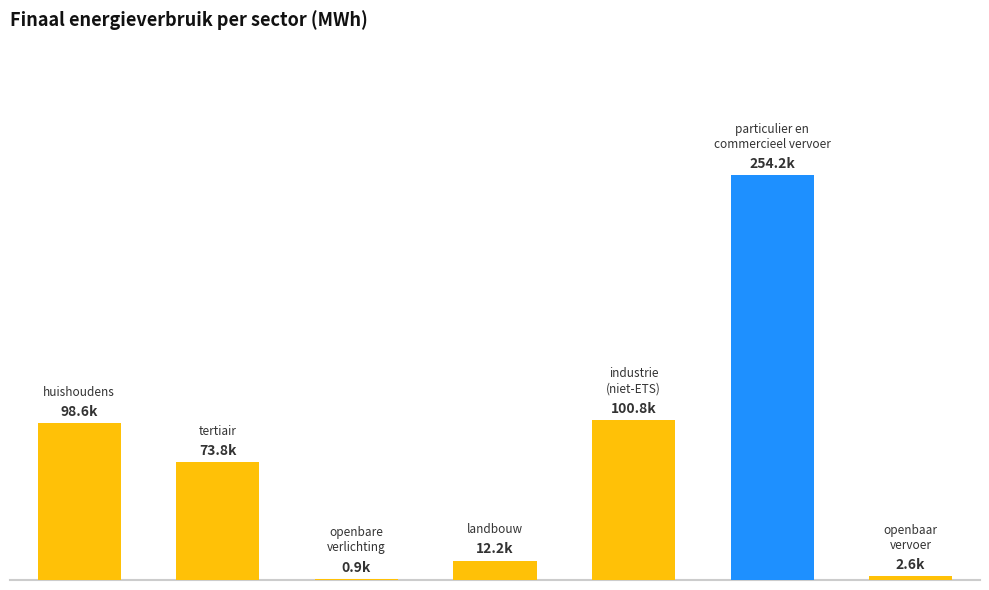

How many data points are less than 73828?

3